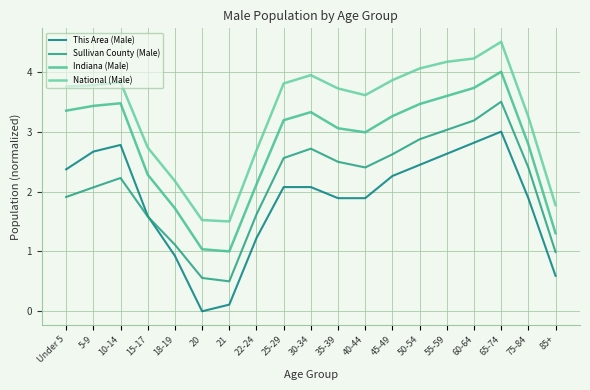

What are all the series names shown in the legend?

This Area (Male), Sullivan County (Male), Indiana (Male), National (Male)